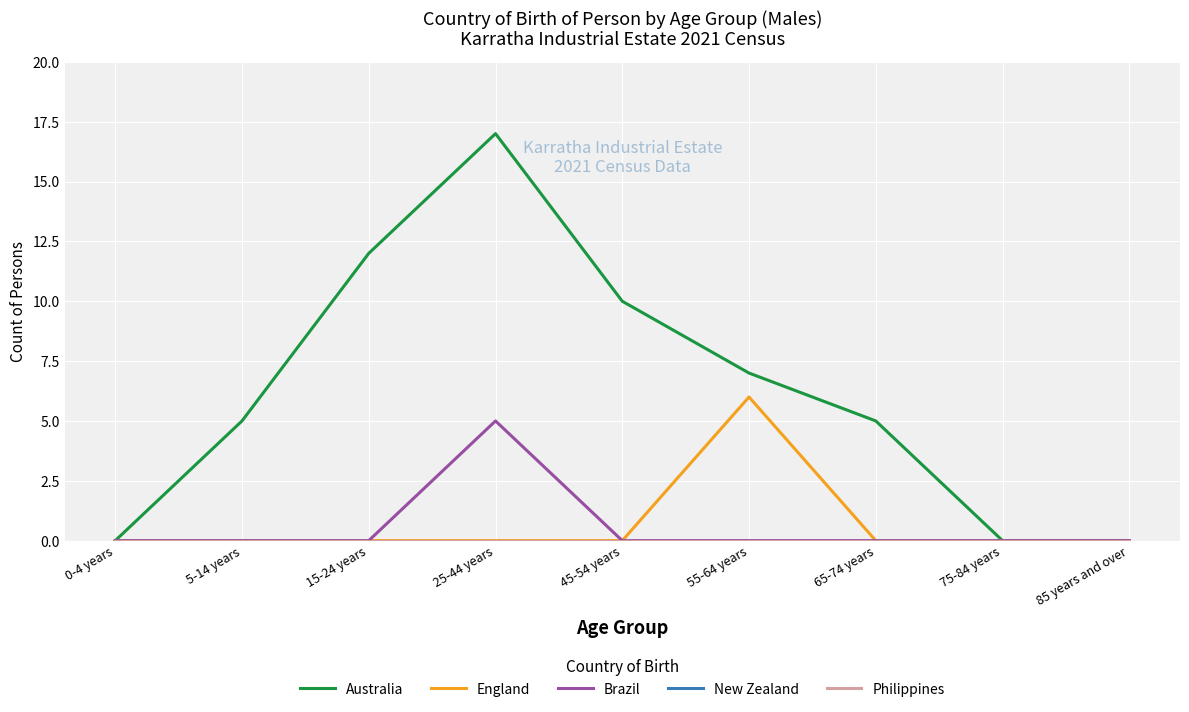

Does the chart have visible grid lines?

Yes